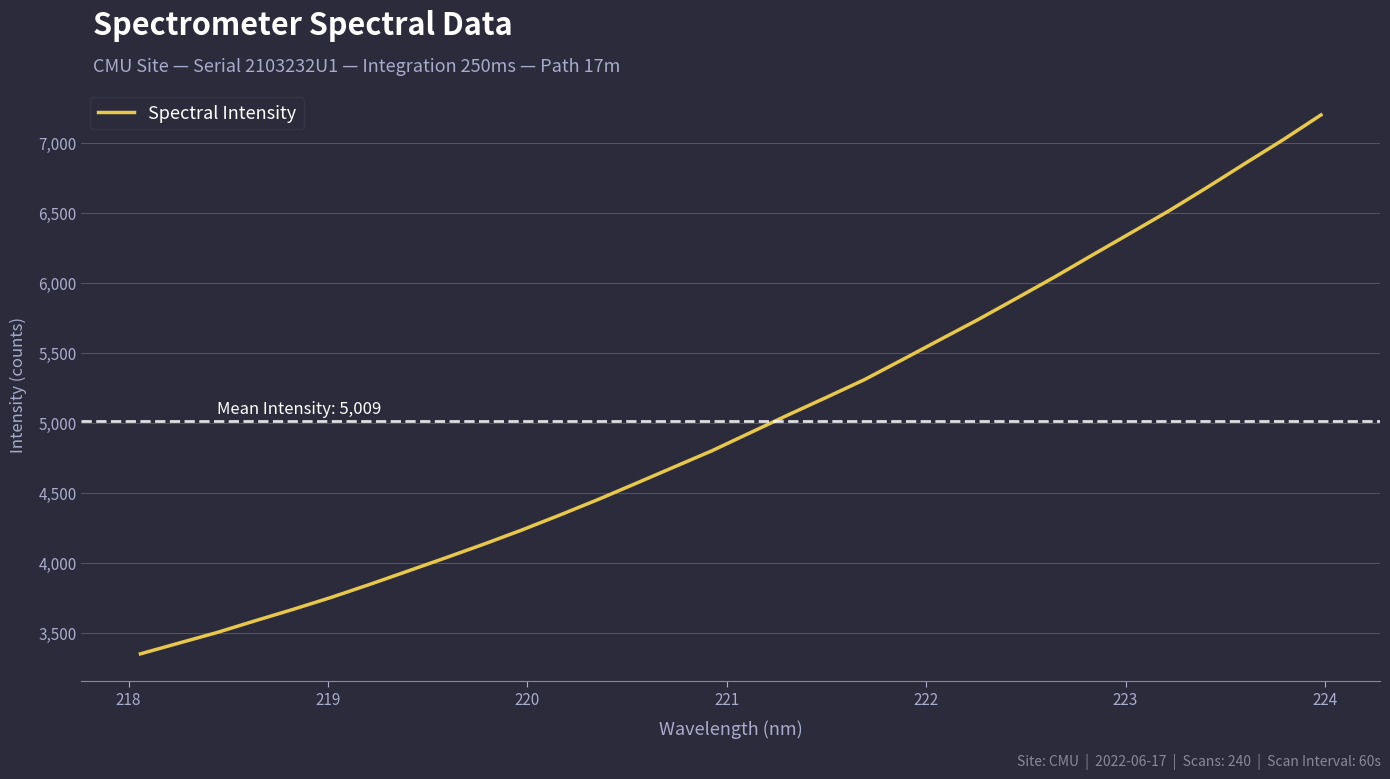

What is the difference between the maximum and minimum values?

3847.8